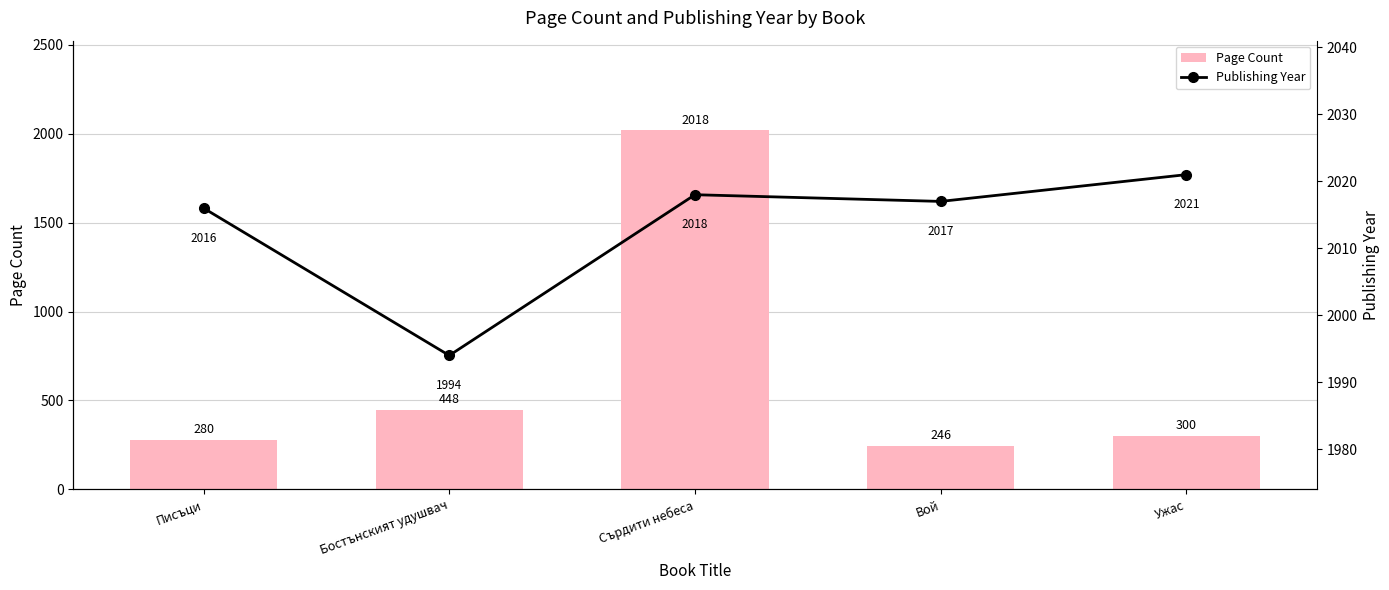

List the series in order of their peak value, lowest first.

Page Count, Publishing Year